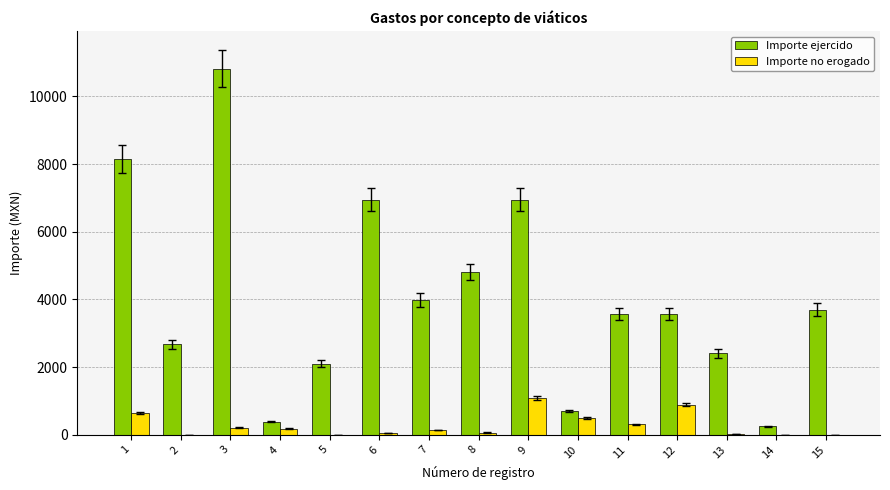

Is the value of Importe ejercido at 2 greater than the value of Importe no erogado at 8?

Yes